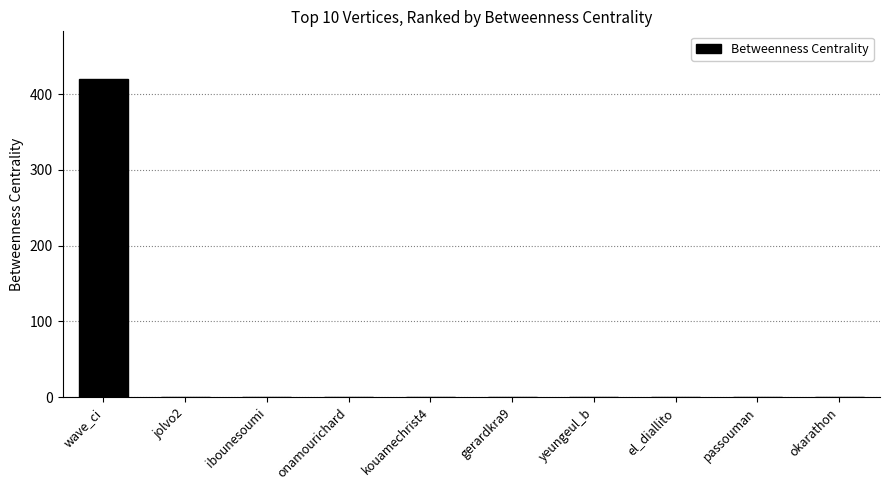

Which label corresponds to the largest value in the chart?

wave_ci